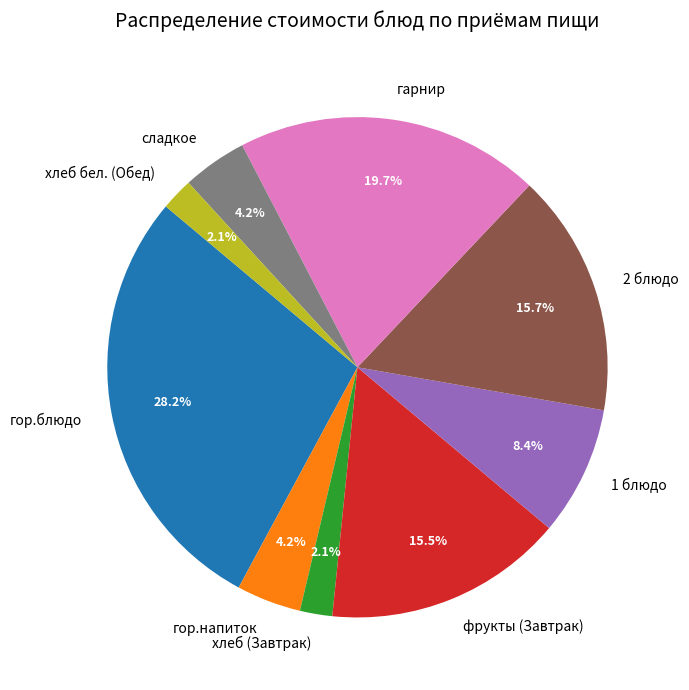

How many slices are in this pie chart?

9